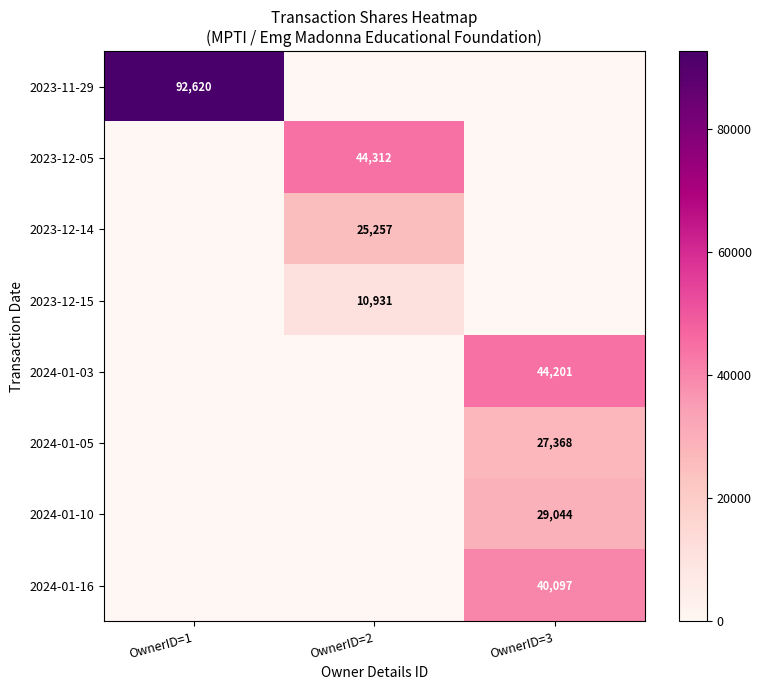

How many categories are shown in the chart?

3